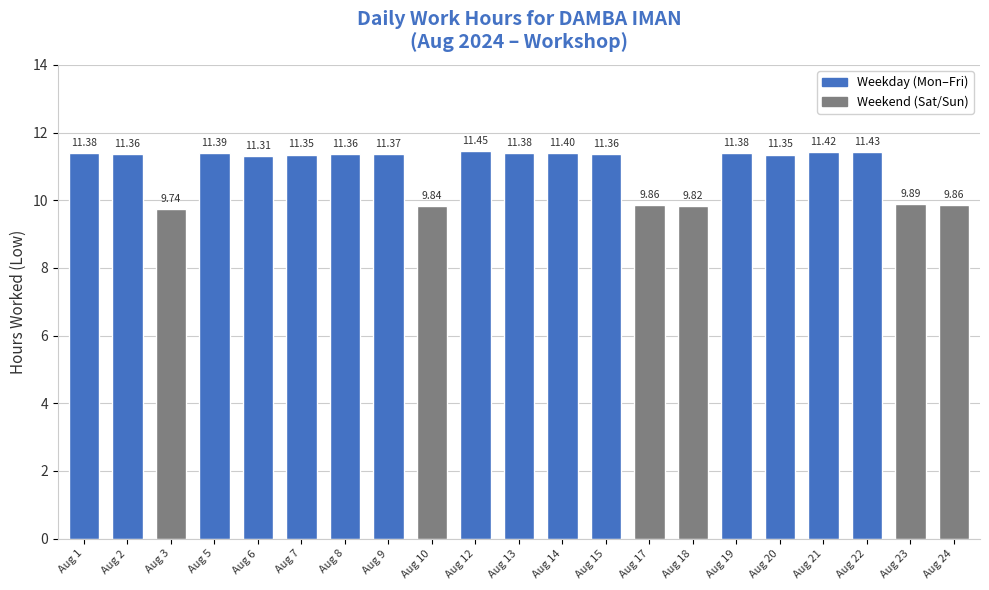

Which category has the highest value across all series?

Aug 12